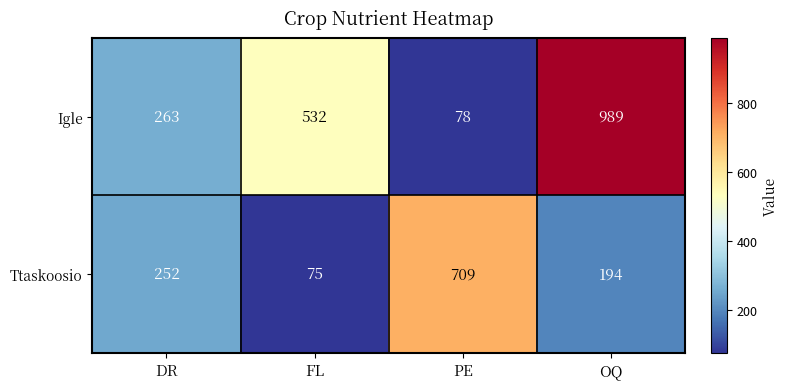

What is the average value of the Ttaskoosio series?

308